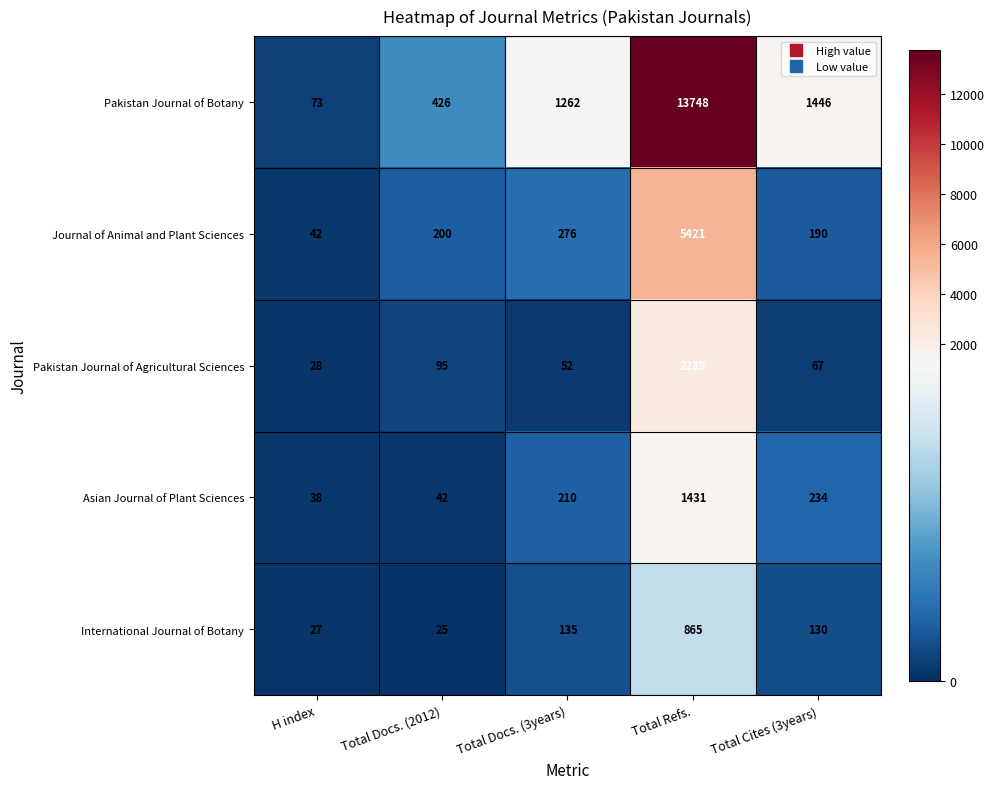

Rank the series at Total Docs. (2012) from highest to lowest value.

Pakistan Journal of Botany, Journal of Animal and Plant Sciences, Pakistan Journal of Agricultural Sciences, Asian Journal of Plant Sciences, International Journal of Botany